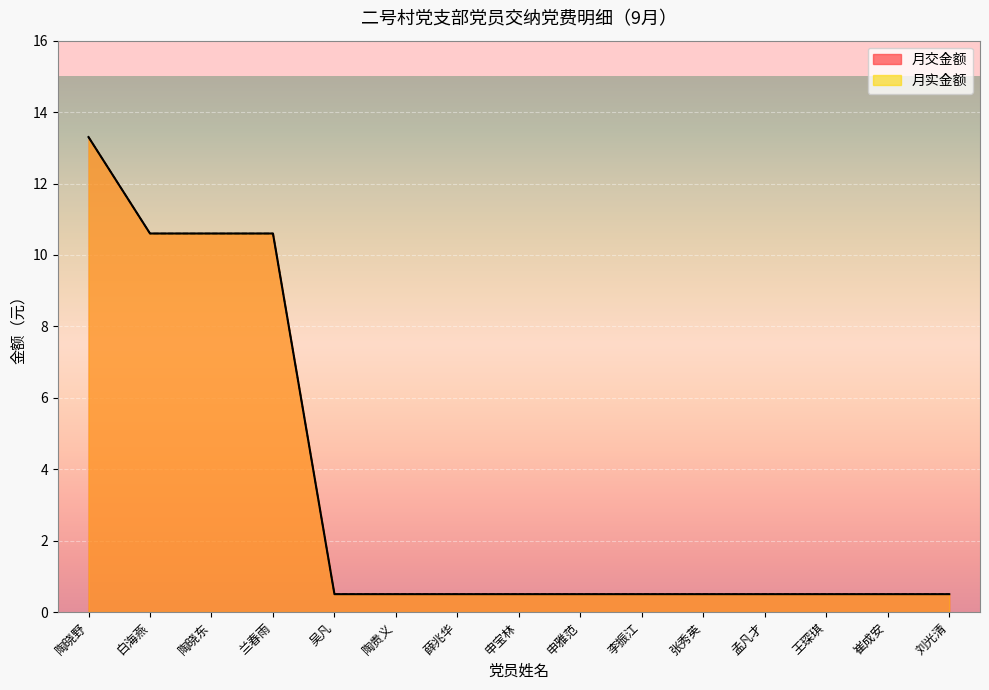

Reading right to left, what are all the values shown in this chart?

月交金额: 0.5	0.5	0.5	0.5	0.5	0.5	0.5	0.5	0.5	0.5	0.5	10.6	10.6	10.6	13.3
月实金额: 0.5	0.5	0.5	0.5	0.5	0.5	0.5	0.5	0.5	0.5	0.5	10.6	10.6	10.6	13.3